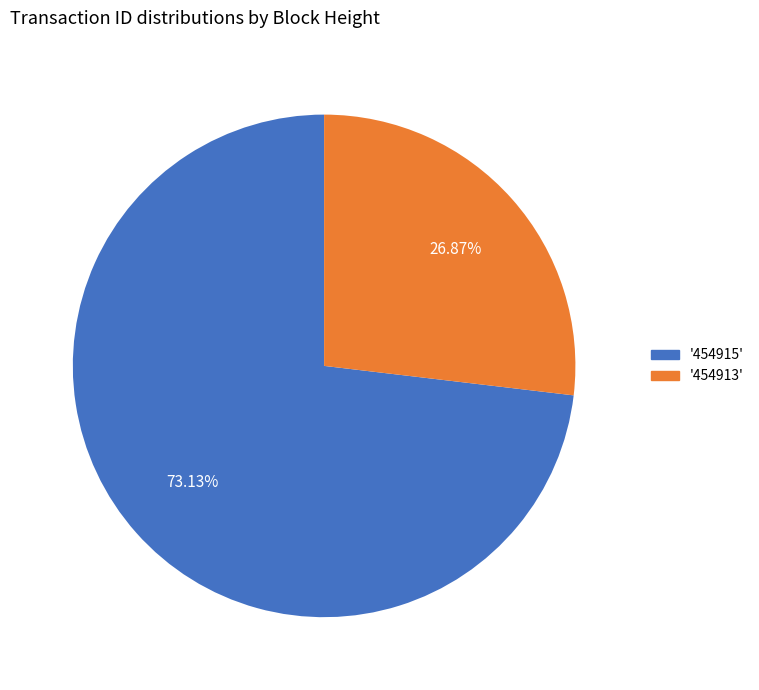

Is there a majority slice in this chart?

Yes